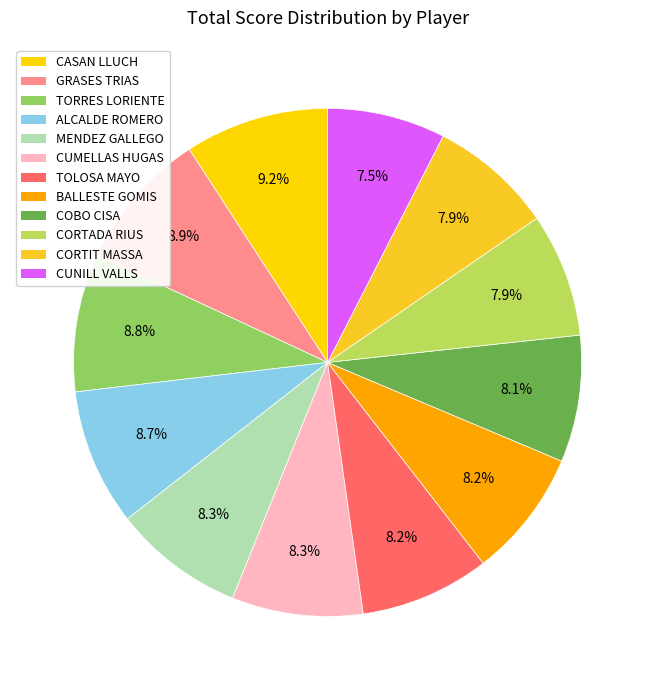

Is the sum of CASAN LLUCH and CORTIT MASSA greater than half?

No